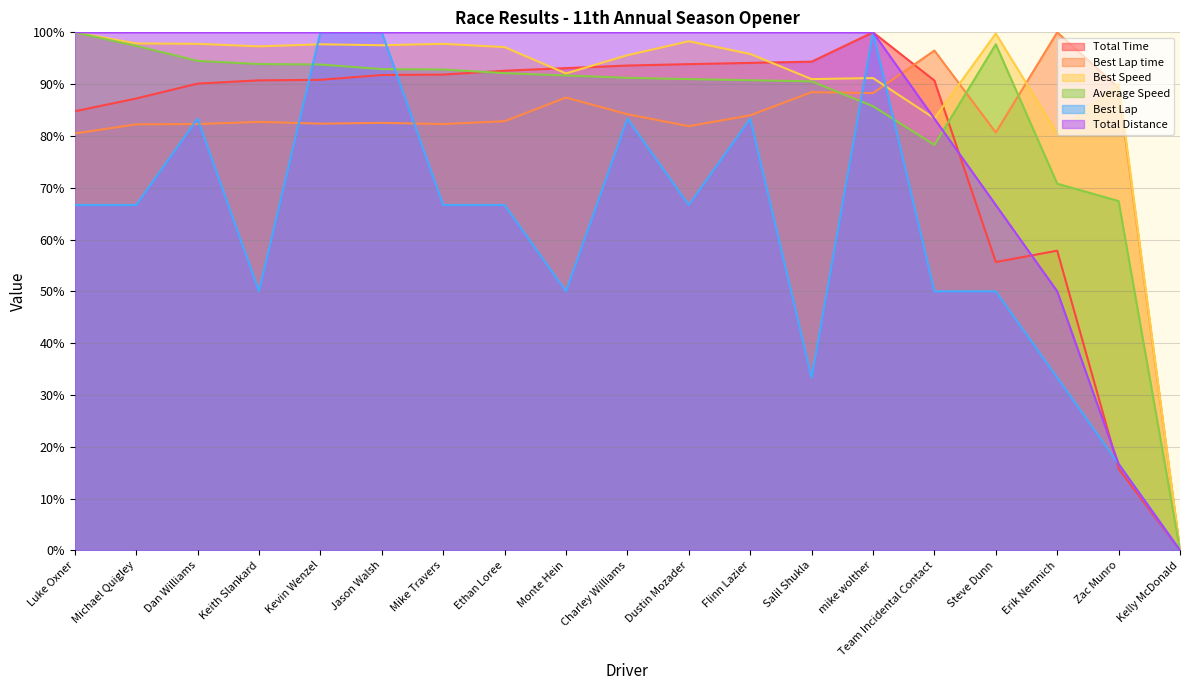

What is the spread (max minus min) of values at Michael Quigley?

33.3